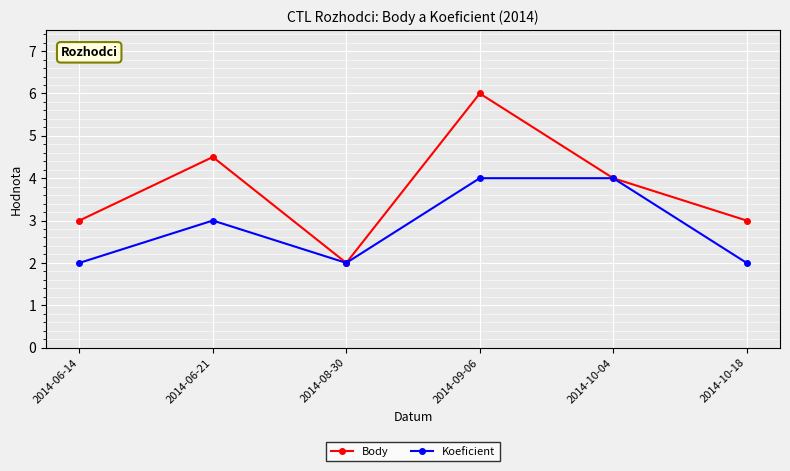

Is the value of Body at 2014-08-30 greater than the value of Koeficient at 2014-09-06?

No